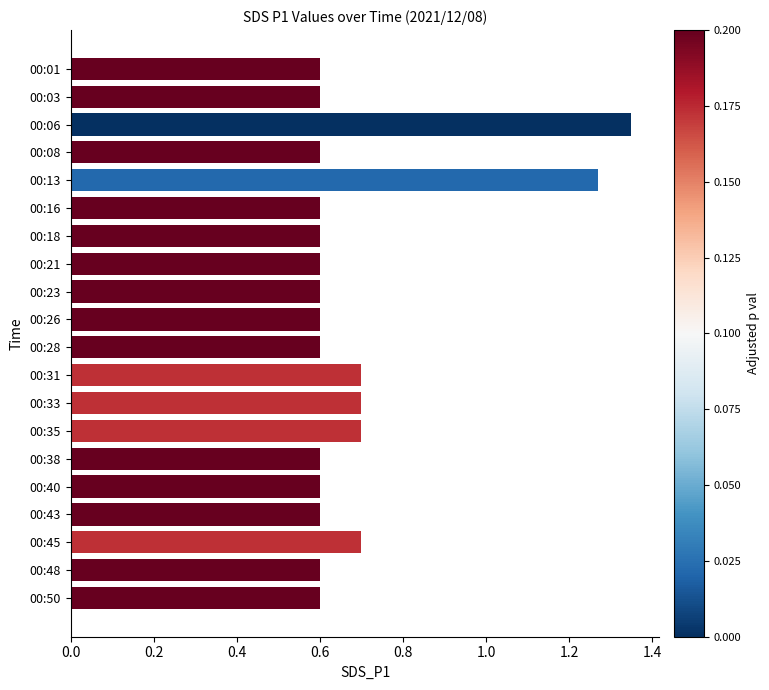

What is the difference between the maximum and second lowest values?

0.8